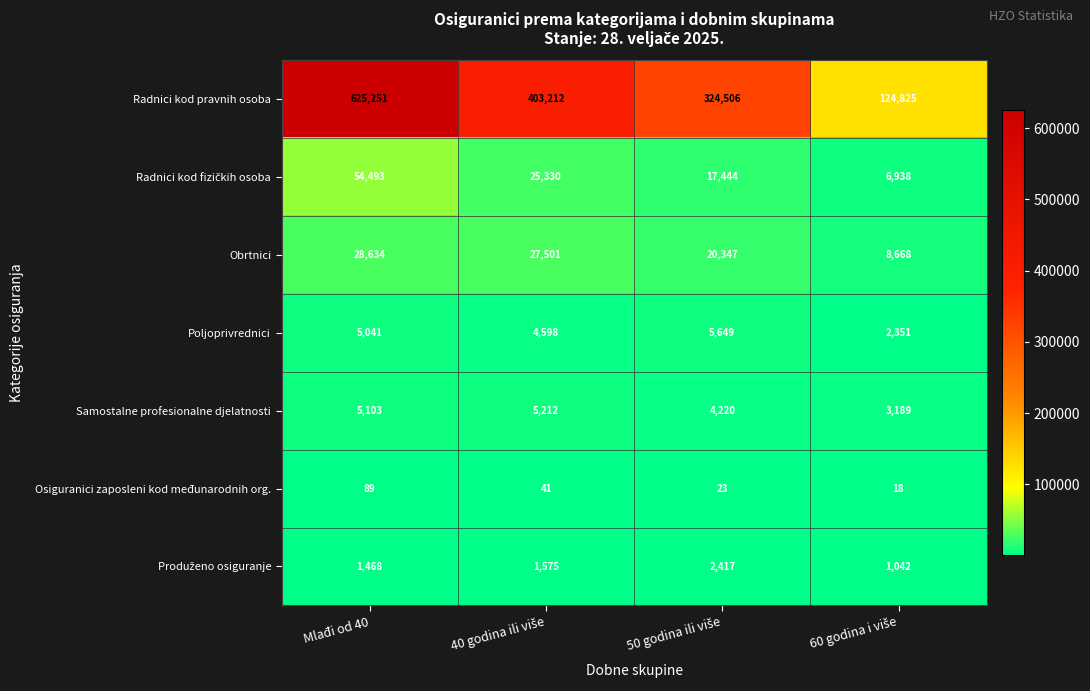

What is the difference between the second highest and minimum values in the Radnici kod pravnih osoba series?

278387